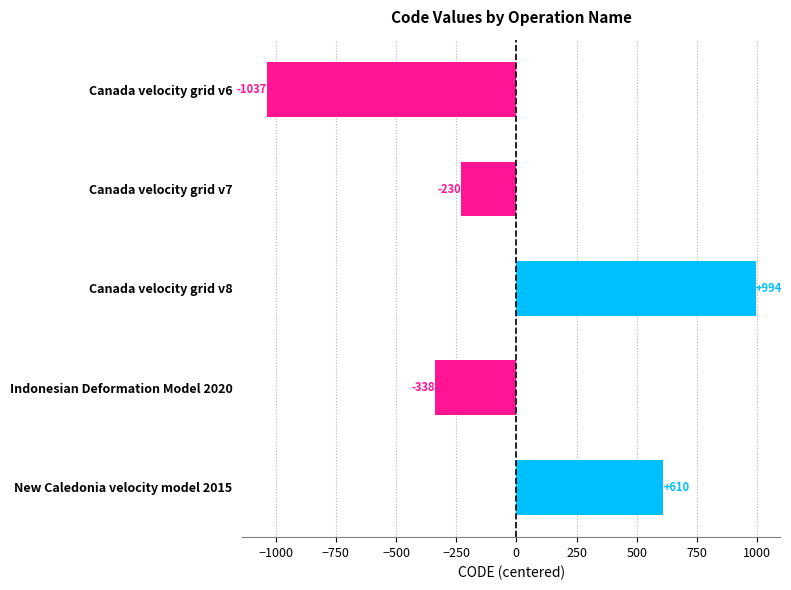

List the labels in order of value, largest first.

Canada velocity grid v8, New Caledonia velocity model 2015, Canada velocity grid v7, Indonesian Deformation Model 2020, Canada velocity grid v6